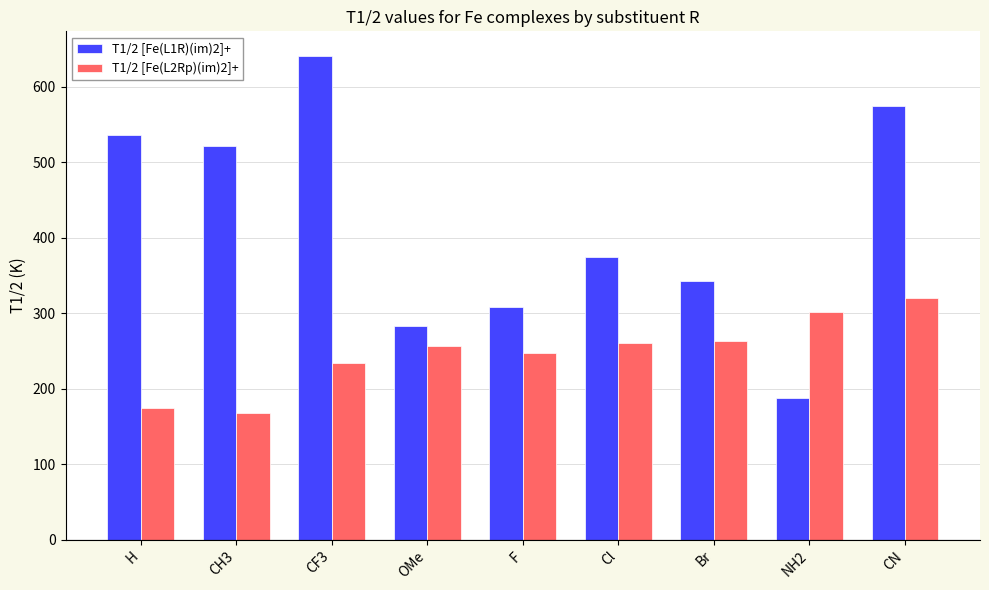

Which series has the largest total across all categories?

T1/2 [Fe(L1R)(im)2]+